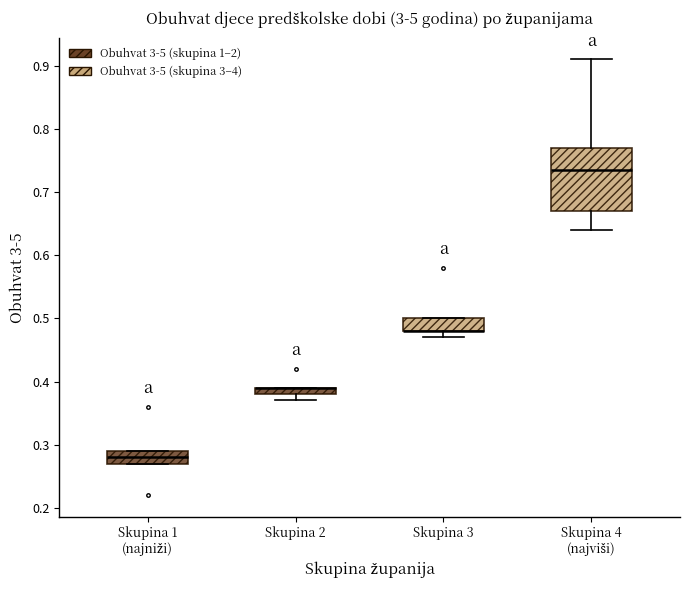

Where is the lower edge of the box for Skupina 1 (najniži) on the y-axis? The values are not printed on the chart, so give them approximately, as read against the axis.

0.27